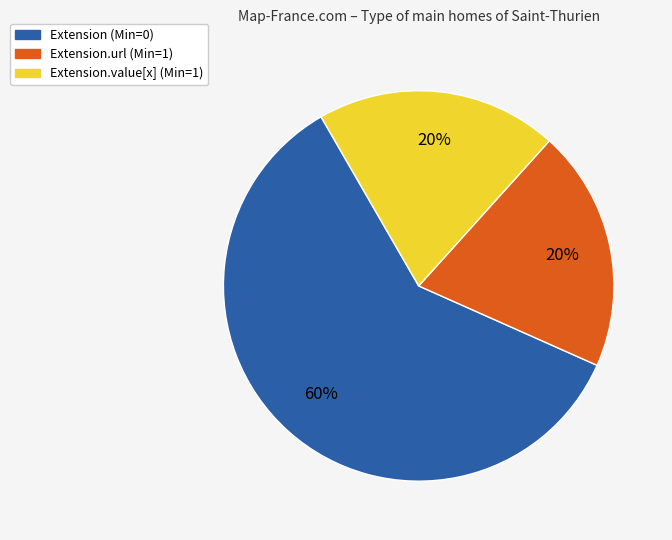

Does any single category account for the majority?

Yes